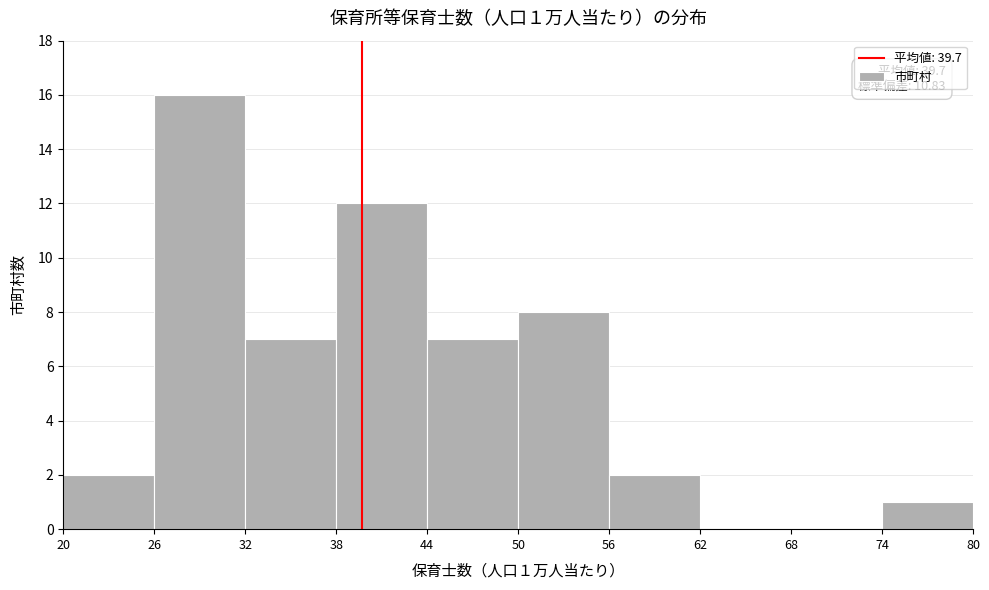

Which range on the x-axis has the tallest bar?

26 to 32